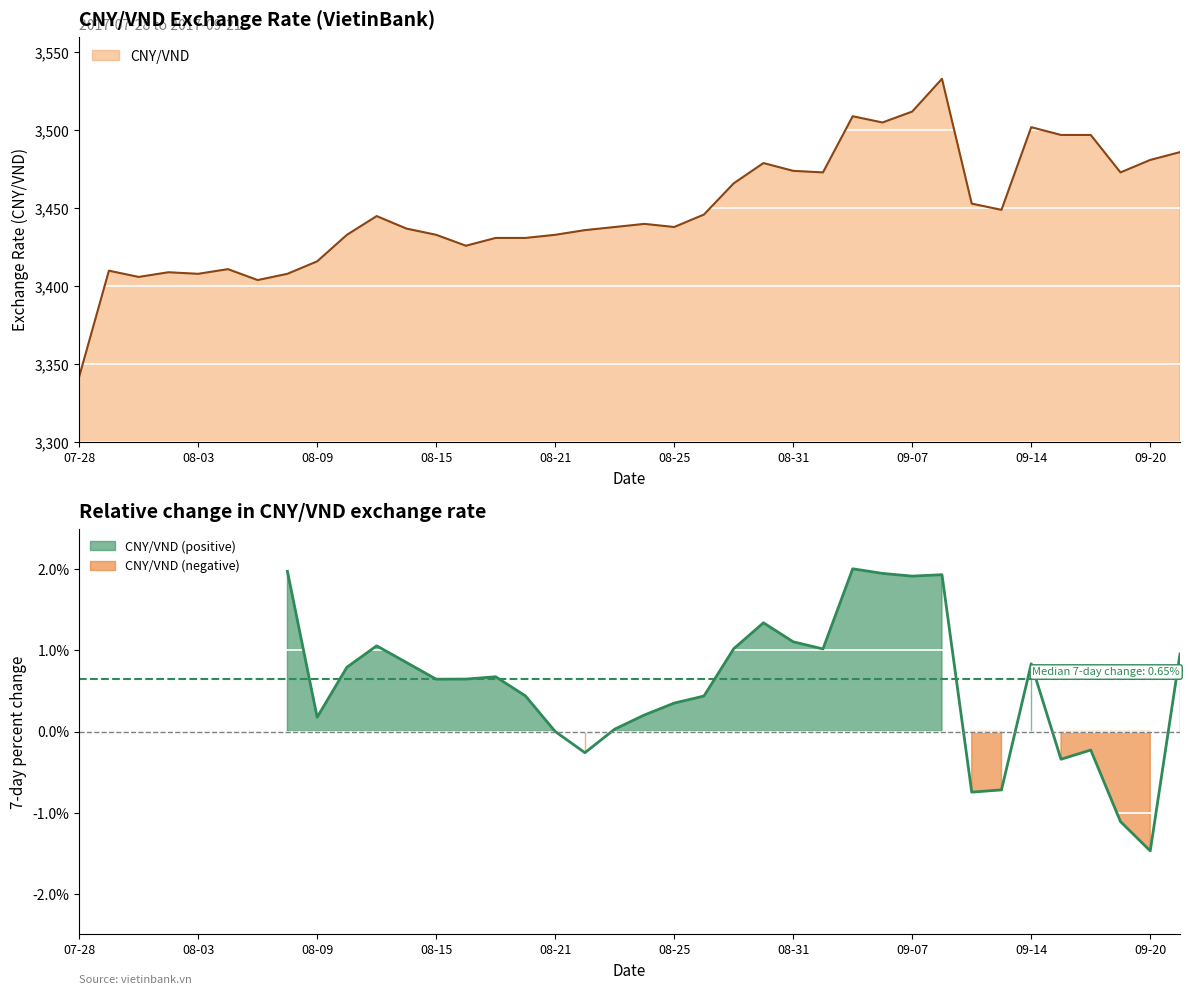

Where is the data nearest to the value 3437?

2017-08-14